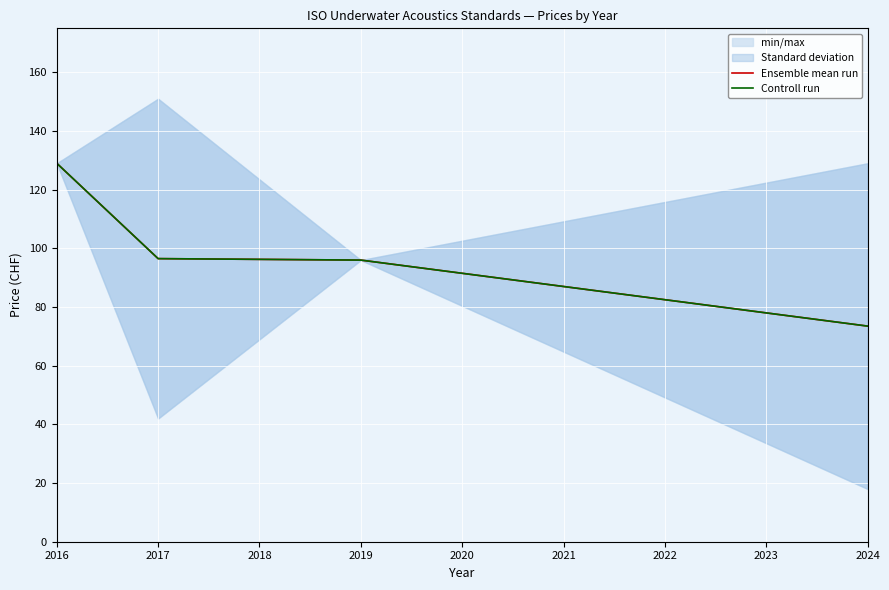

Reading left to right, what are all the values shown in this chart?

Ensemble mean run: 129.0	96.5	96.0	73.5
Controll run: 129.0	96.5	96.0	73.5